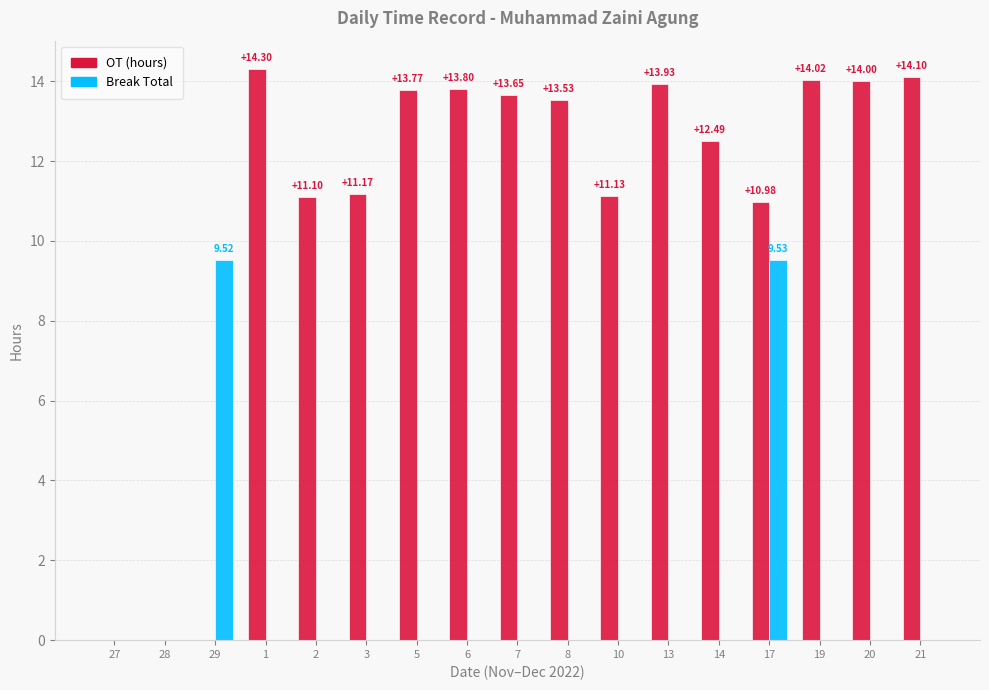

What is the greatest value displayed?

14.3